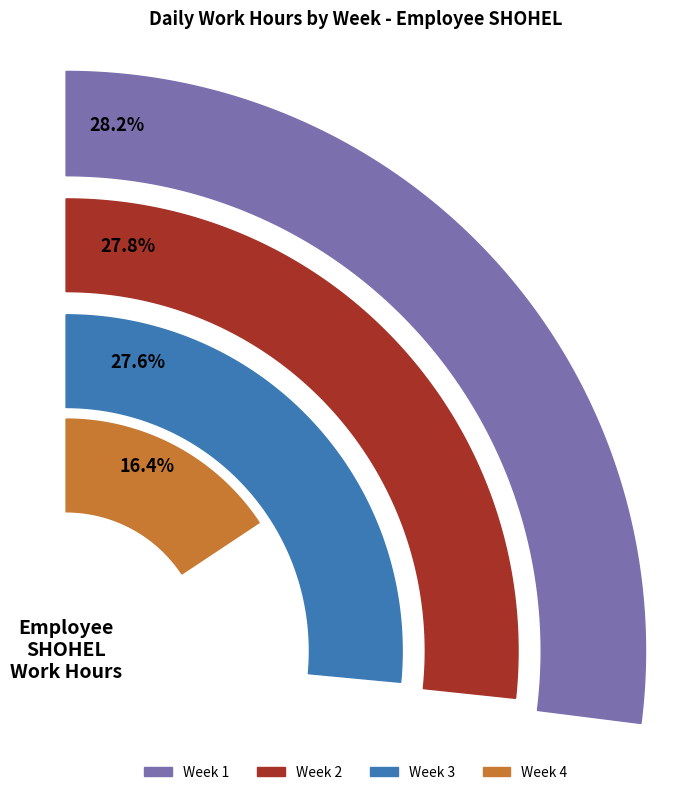

Is Wed the majority of the pie?

No